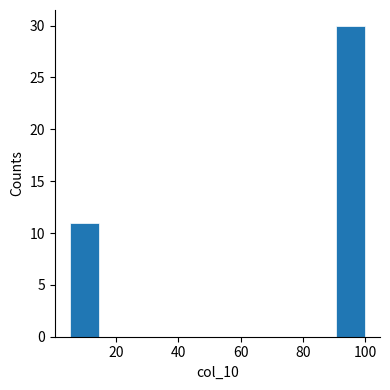

Reading left to right, list every bar in this chart as the range it spans on the x-axis followed by its height. Neither the bar edges nor the heights are printed on the chart, so give them approximately, as read against the axes.

5.0 to 14.5: 11
14.5 to 24.0: 0
24.0 to 33.5: 0
33.5 to 43.0: 0
43.0 to 52.5: 0
52.5 to 62.0: 0
62.0 to 71.5: 0
71.5 to 81.0: 0
81.0 to 90.5: 0
90.5 to 100.0: 30